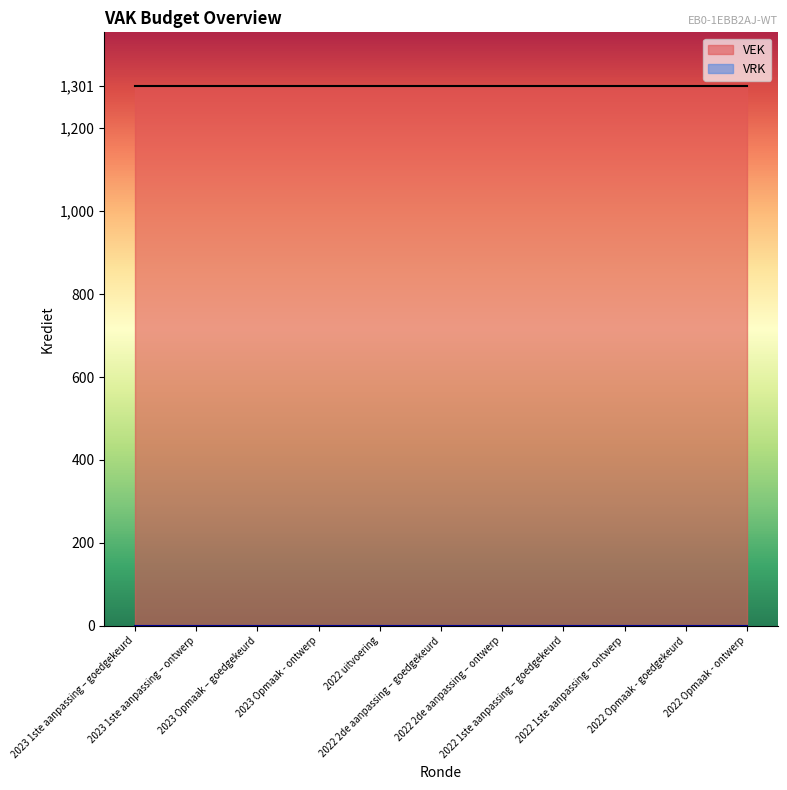

Rank the series by their average value, from highest to lowest.

VEK, VRK